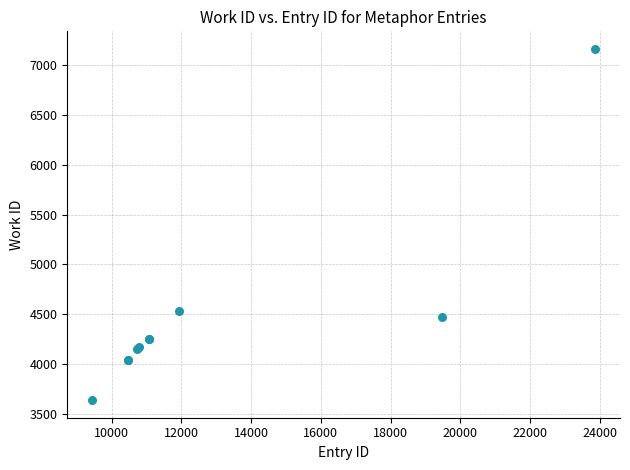

What Y value in the scatter plot is closest to 5399?

4532